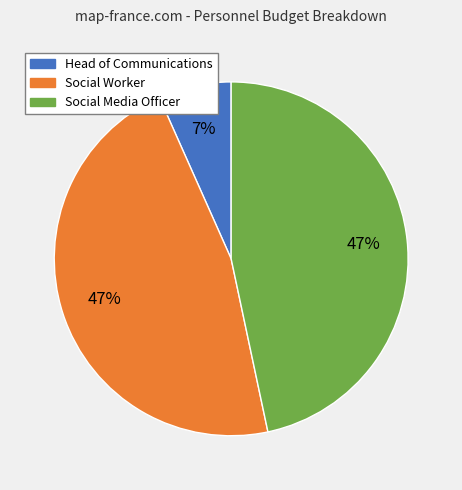

To the nearest percent, what is the average slice percentage?

33%